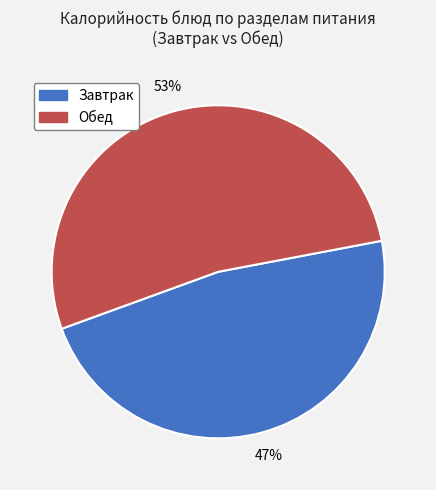

What is the ratio of the value at Обед to the value at Завтрак?

1.1